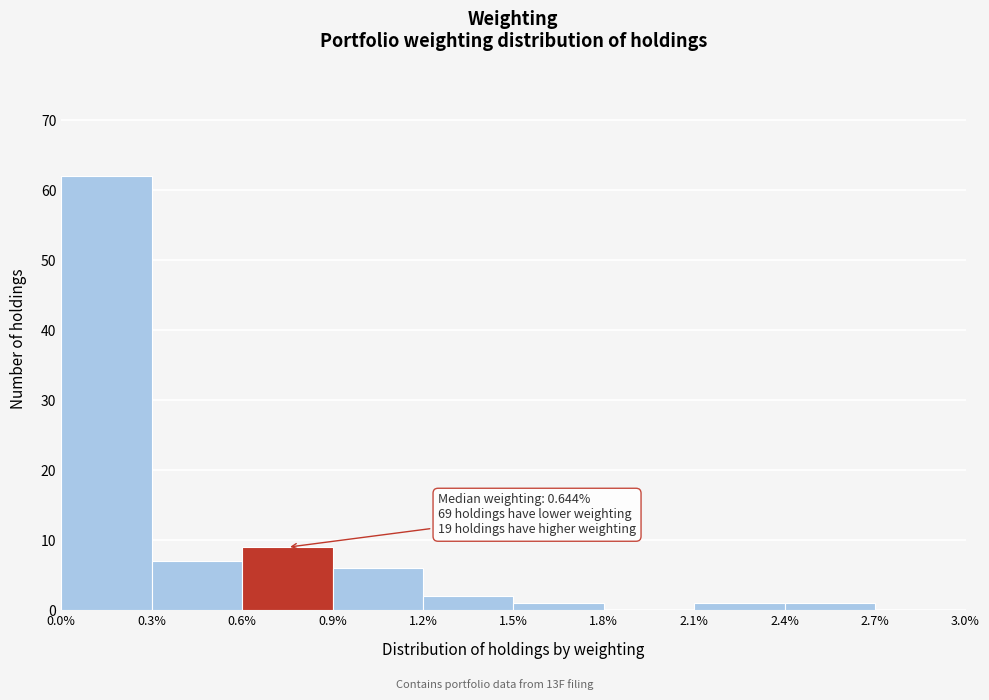

Which range on the x-axis has the tallest bar?

0.0% to 0.3%